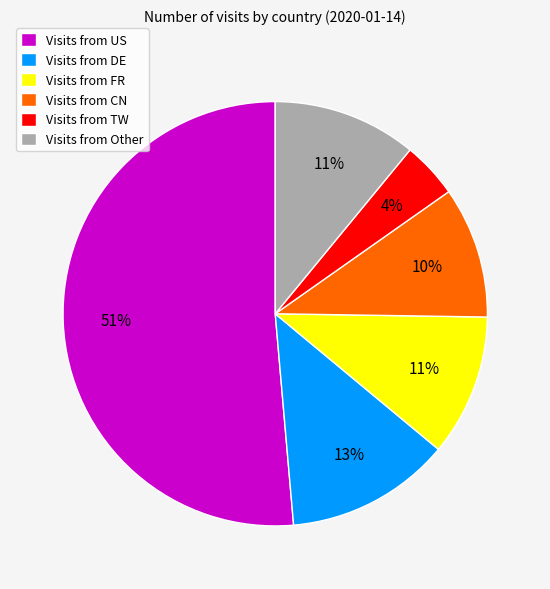

Which has a higher value, Visits from DE or Visits from FR?

Visits from DE